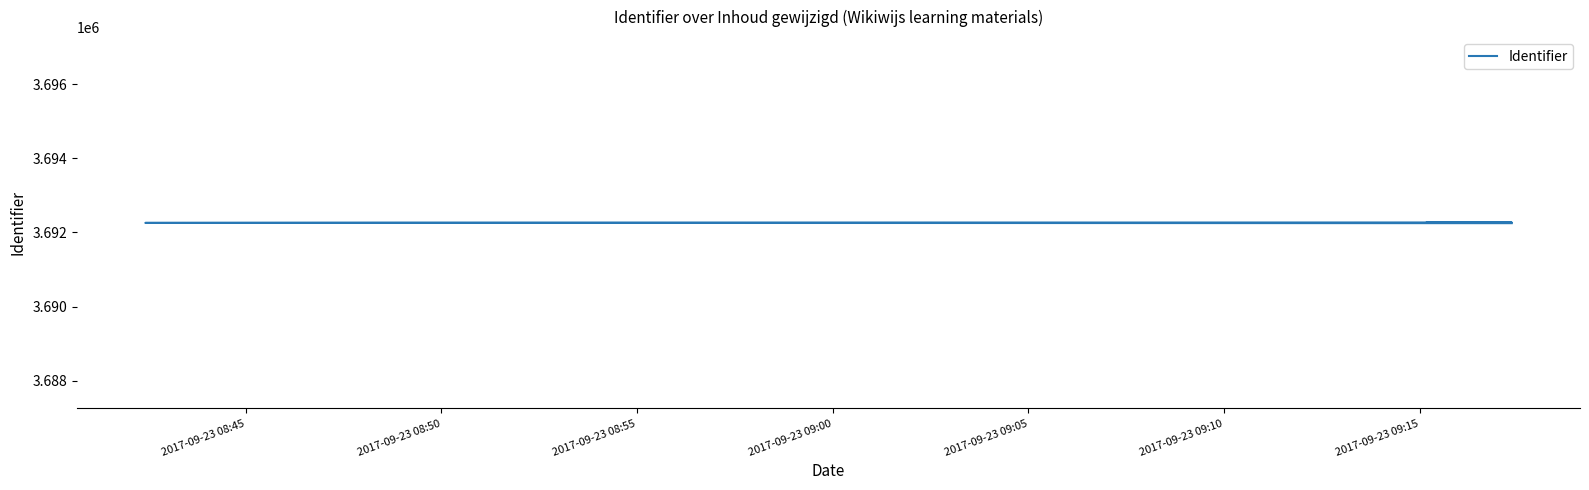

List the labels in order of value, smallest first.

2017-09-23 08:45, 2017-09-23 08:50, 2017-09-23 08:55, 2017-09-23 09:00, 2017-09-23 09:05, 2017-09-23 09:10, 2017-09-23 09:15